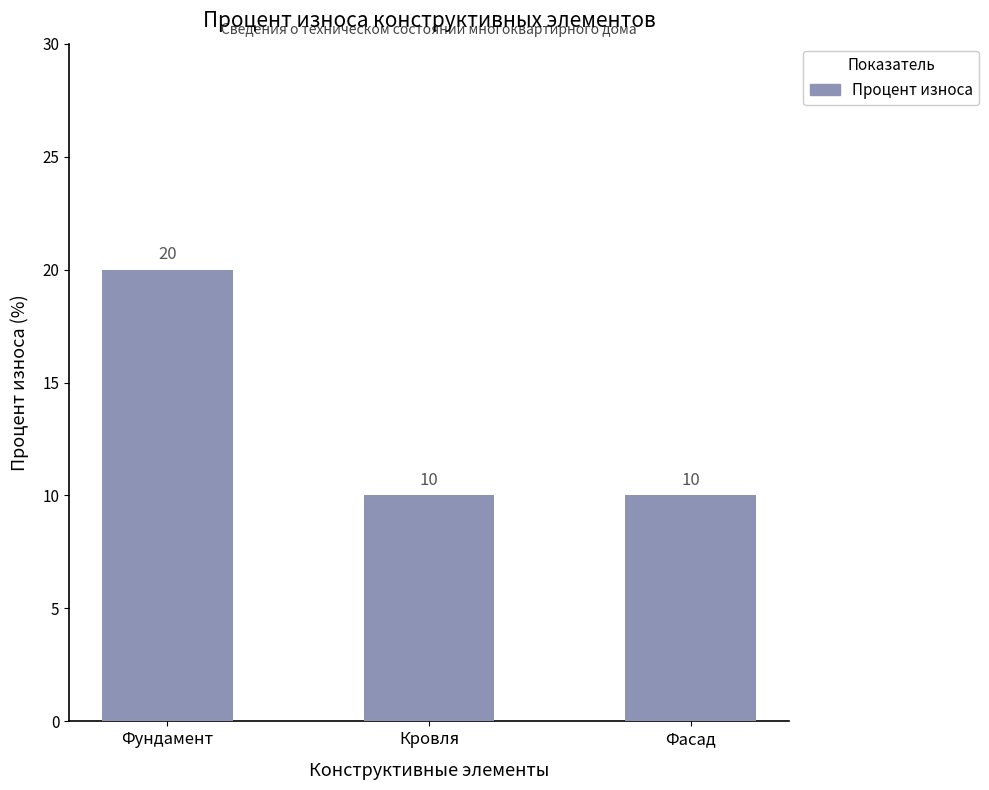

True or false: the data shows 20 at Фундамент.

True